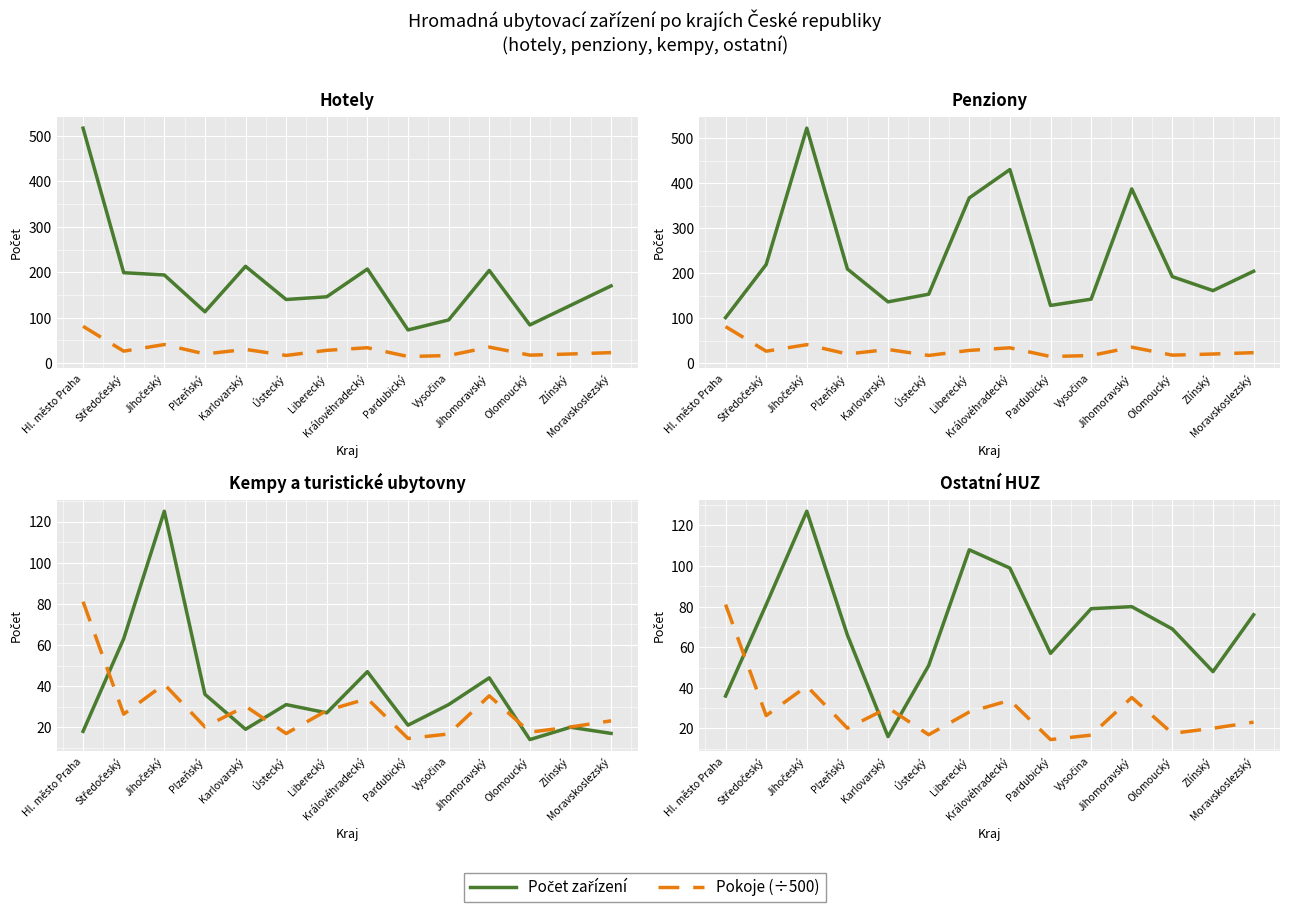

How many values in the Pokoje (÷500) series exceed 26?

7